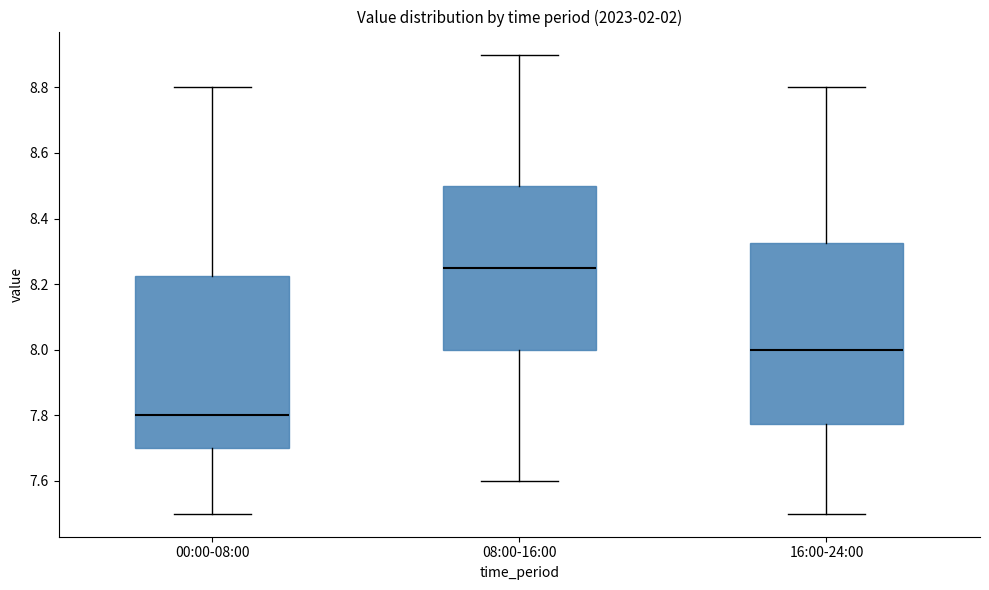

Reading left to right, transcribe this box plot: for each box, give where its median line is, the range the box spans, and where its two whiskers end, as read against the y-axis. The values are not printed on the chart, so give them approximately, as read against the axis.

00:00-08:00: median 7.80, box 7.70 to 8.22, whiskers 7.50 to 8.80
08:00-16:00: median 8.26, box 8.00 to 8.50, whiskers 7.60 to 8.90
16:00-24:00: median 8.00, box 7.78 to 8.32, whiskers 7.50 to 8.80